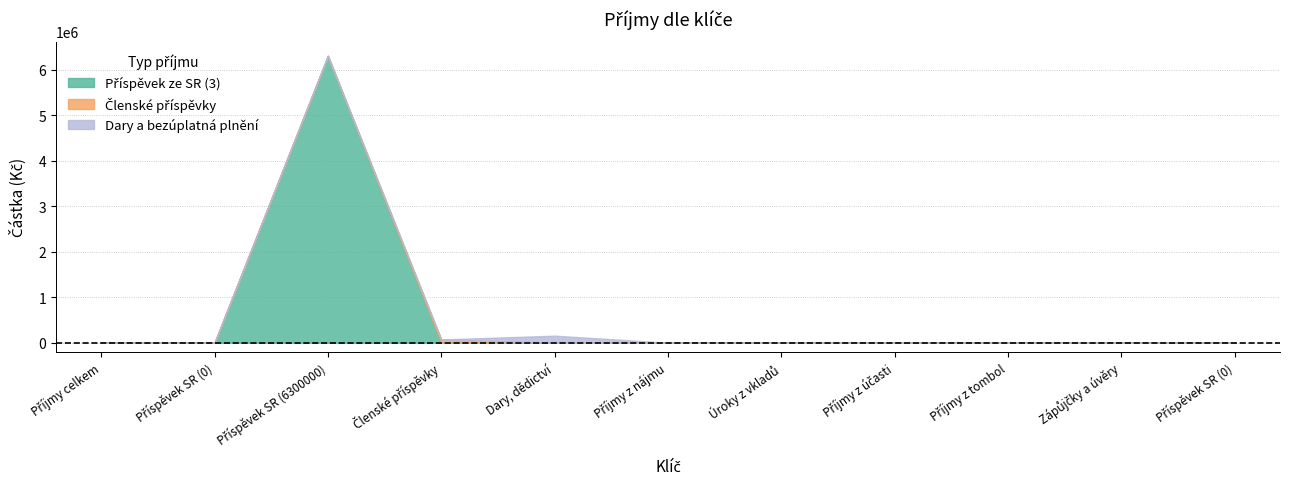

Which has a higher value, 5 or 2?

5